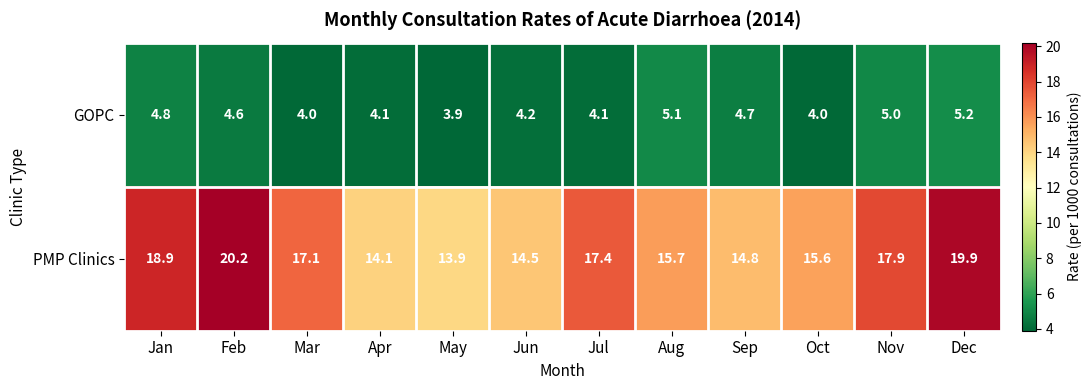

Which category has the highest value across all series?

Feb